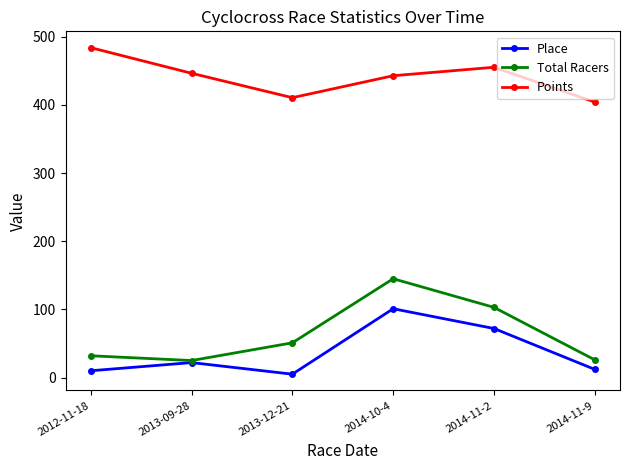

What is the difference between the highest and lowest values at 2013-09-28?

424.4